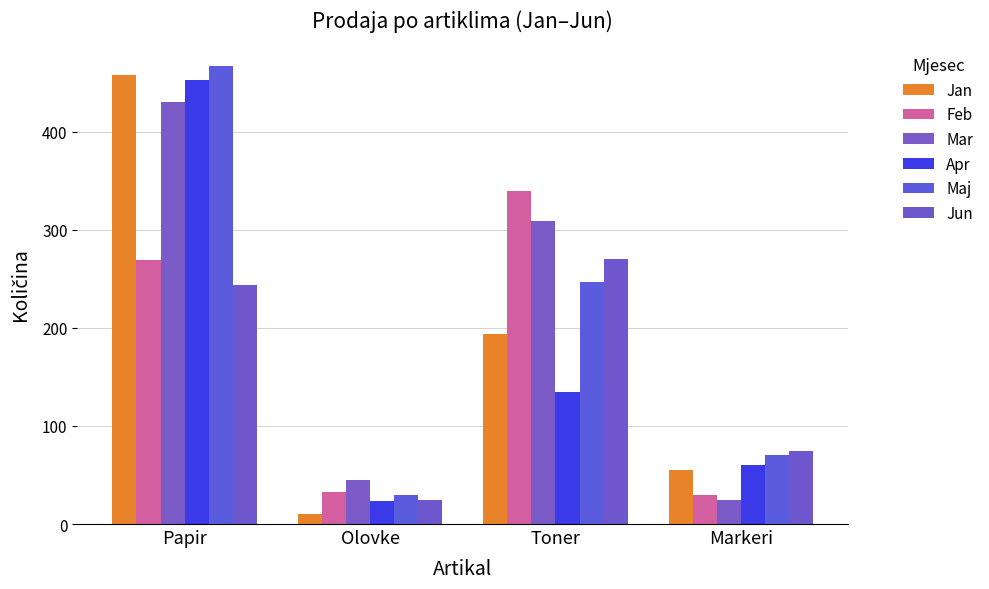

What is the difference between the Maj values at Olovke and Markeri?

40